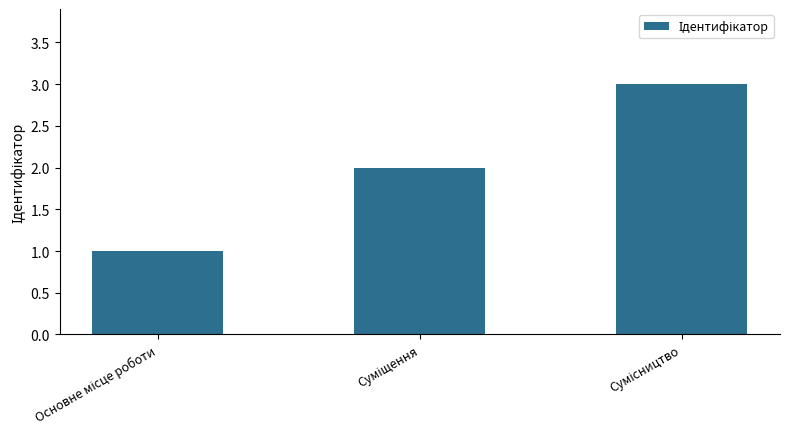

What is the sum of all values?

6